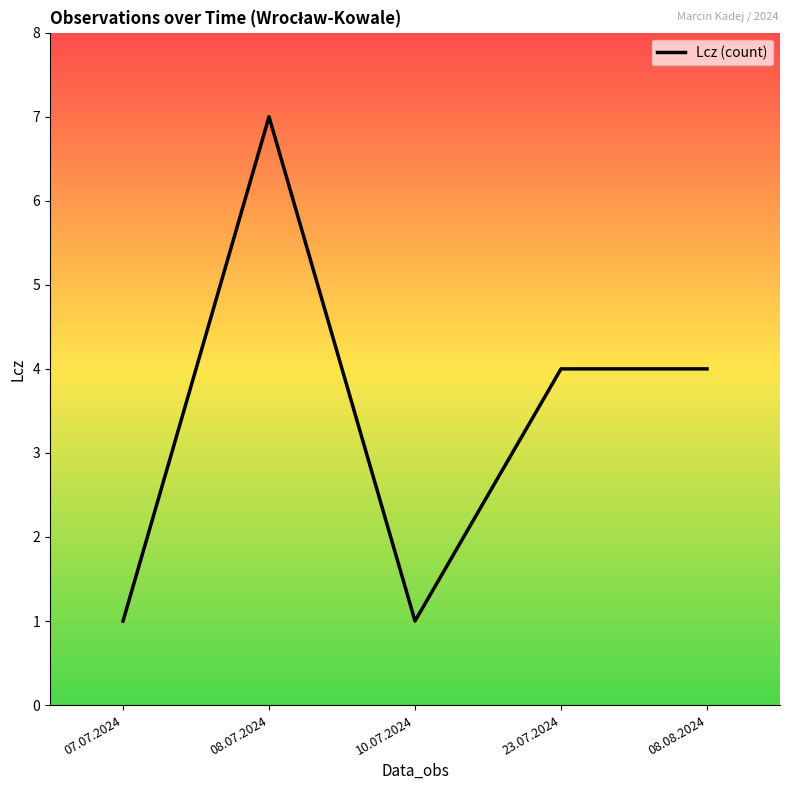

How many series are shown in this chart?

1